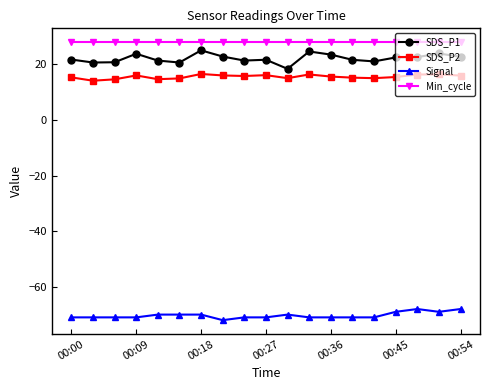

Which series has the largest total across all categories?

Min_cycle